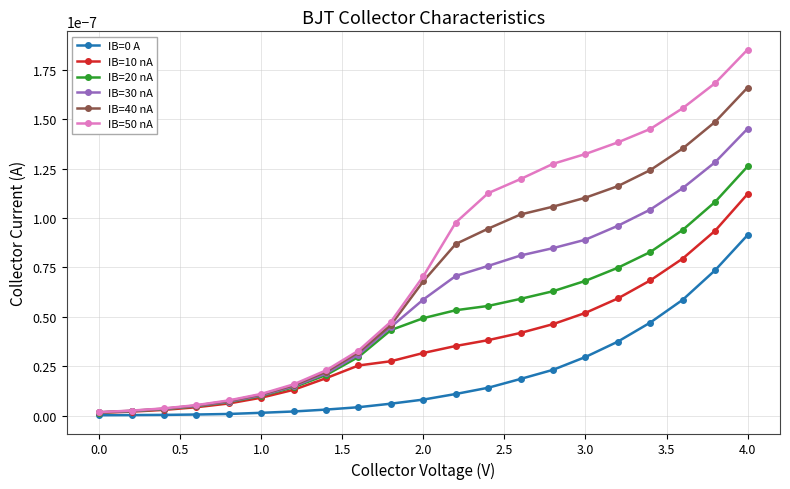

Which series has the largest range (max minus min)?

IB=50 nA